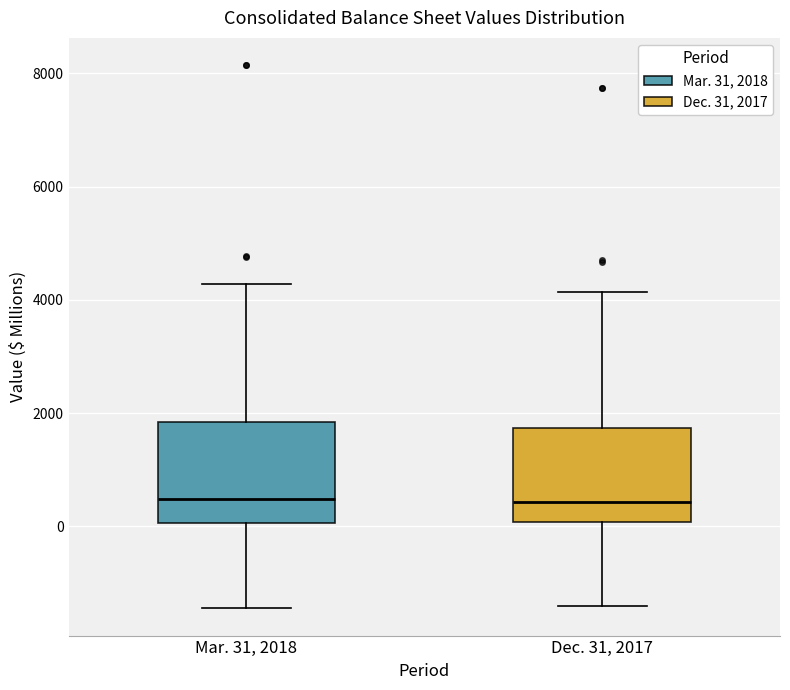

Where does the upper whisker of the box for Mar. 31, 2018 end on the y-axis? The values are not printed on the chart, so give them approximately, as read against the axis.

4200